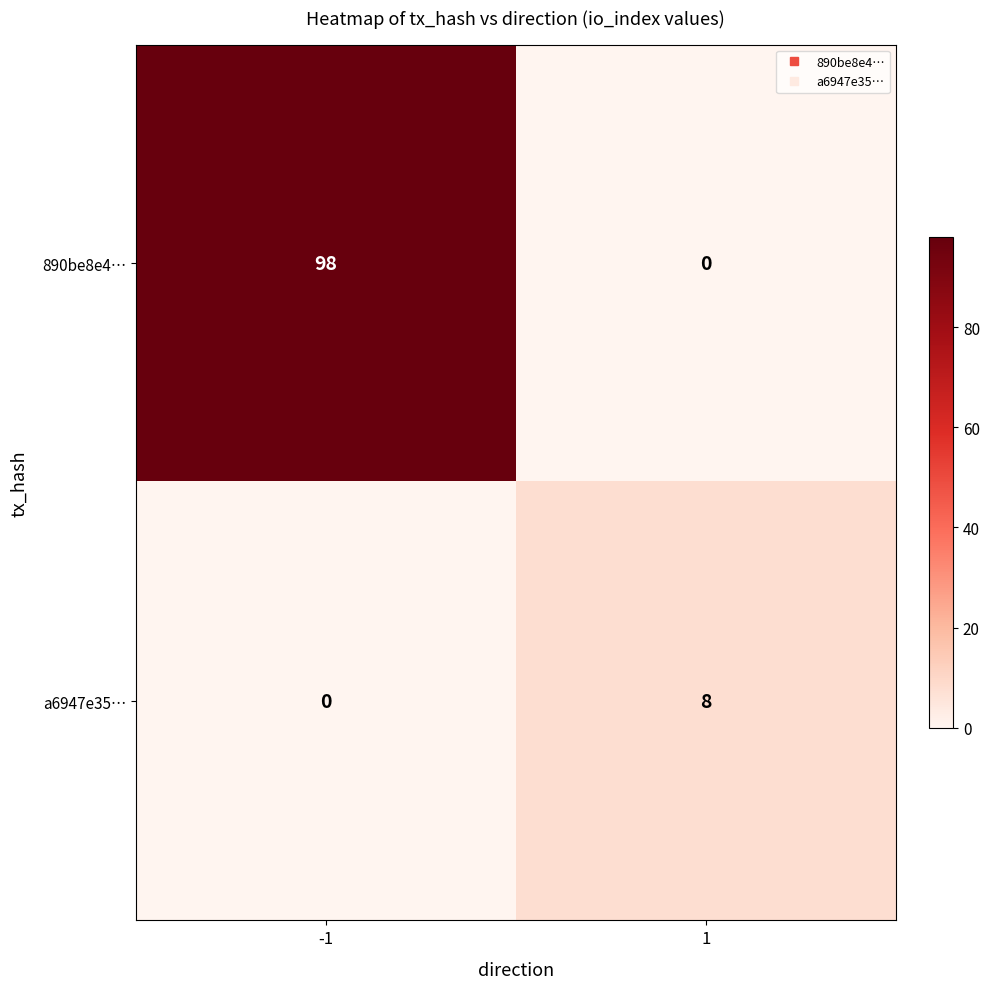

Reading left to right, what are all the values shown in this chart?

890be8e4…: -1=98	1=0
a6947e35…: -1=0	1=8